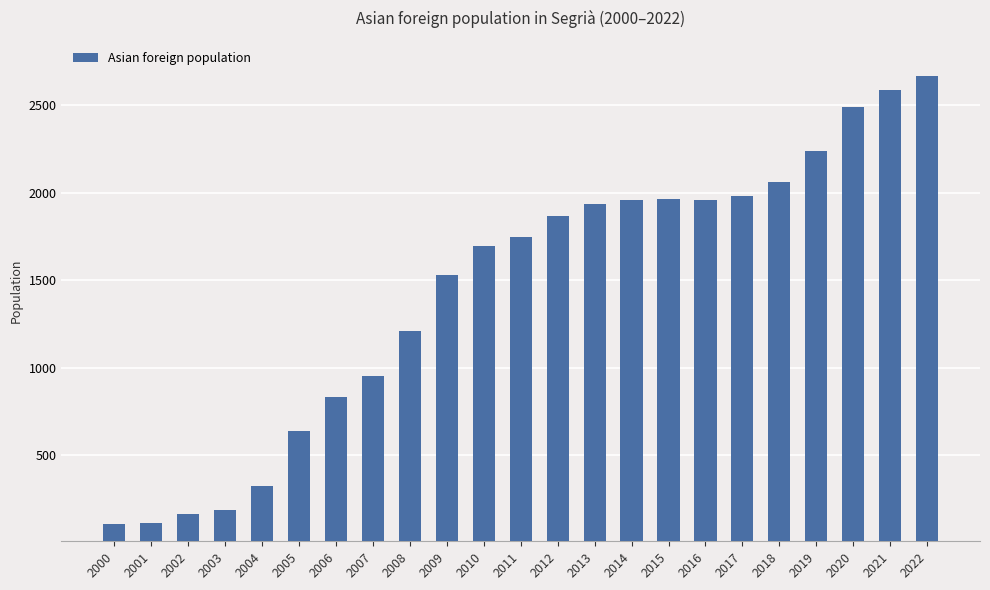

What is the difference between the maximum and minimum values?

2558